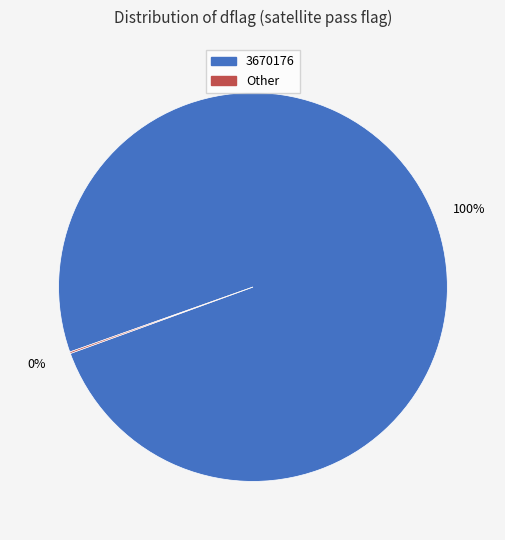

To the nearest percent, what portion does 3670176 represent?

100%